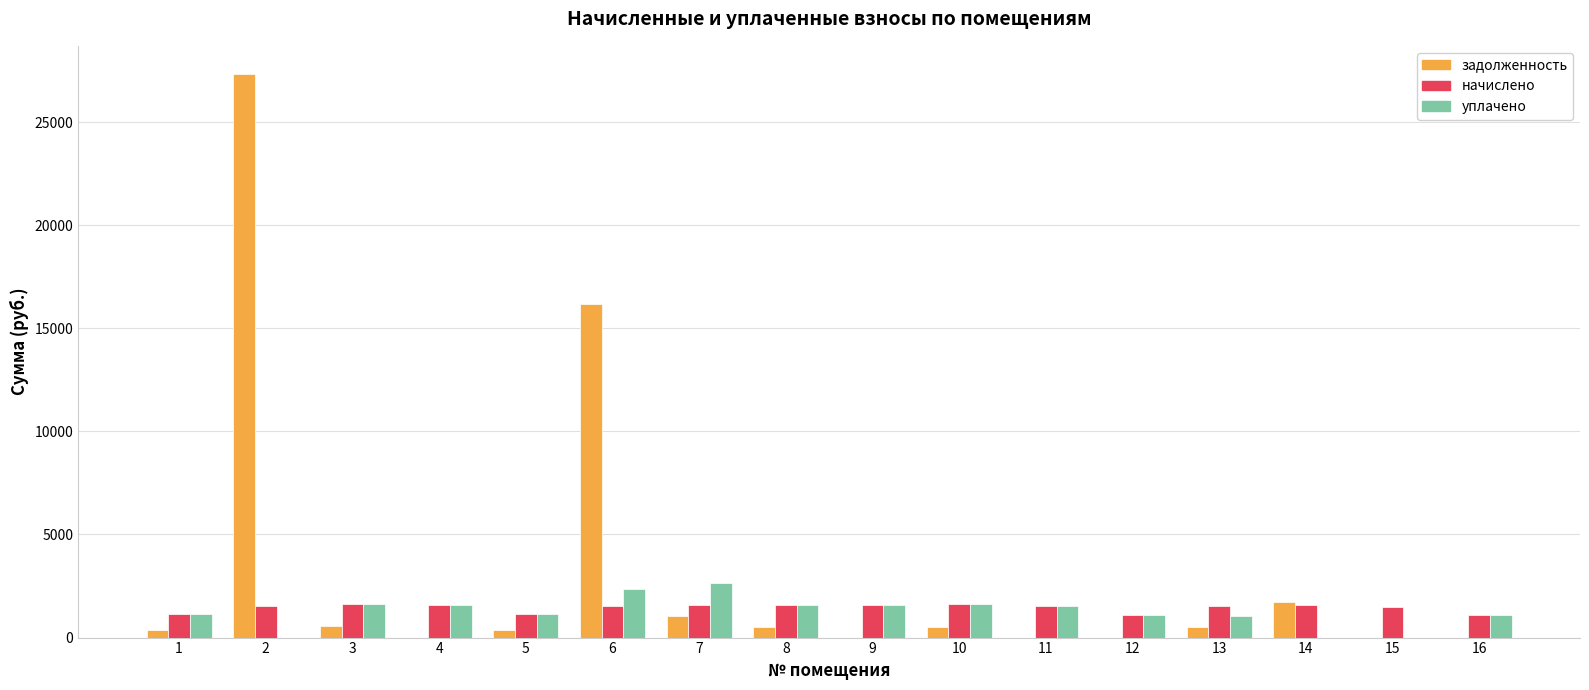

What is the maximum value for задолженность?

27329.0